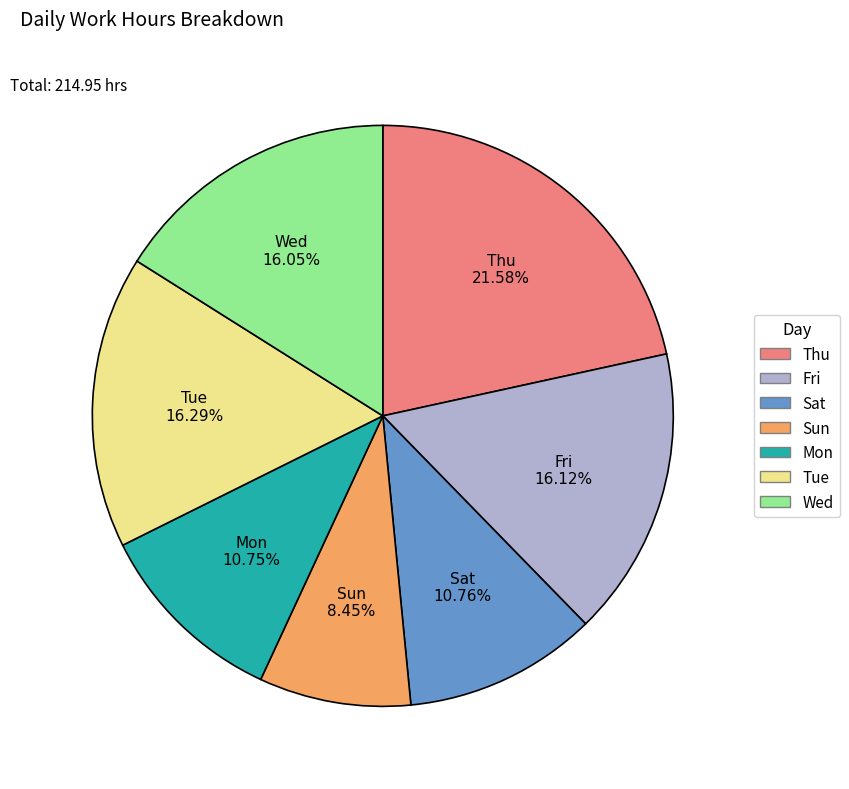

Is there any slice that represents more than half of the pie?

No